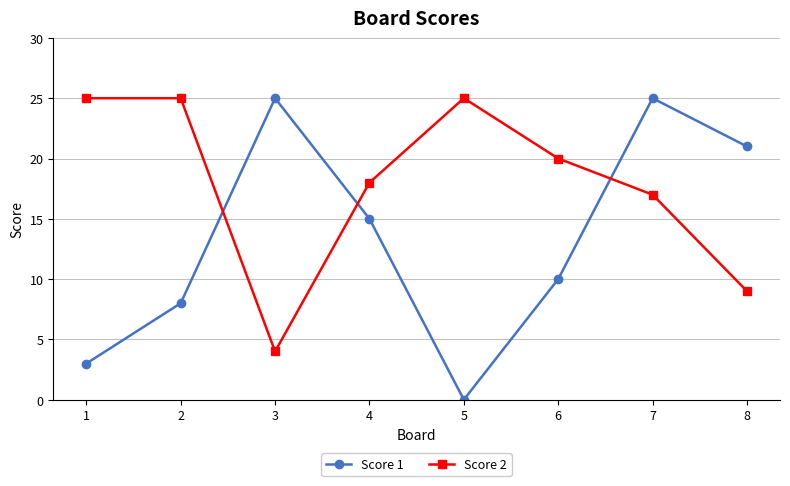

At how many categories does at least one series exceed 4?

8